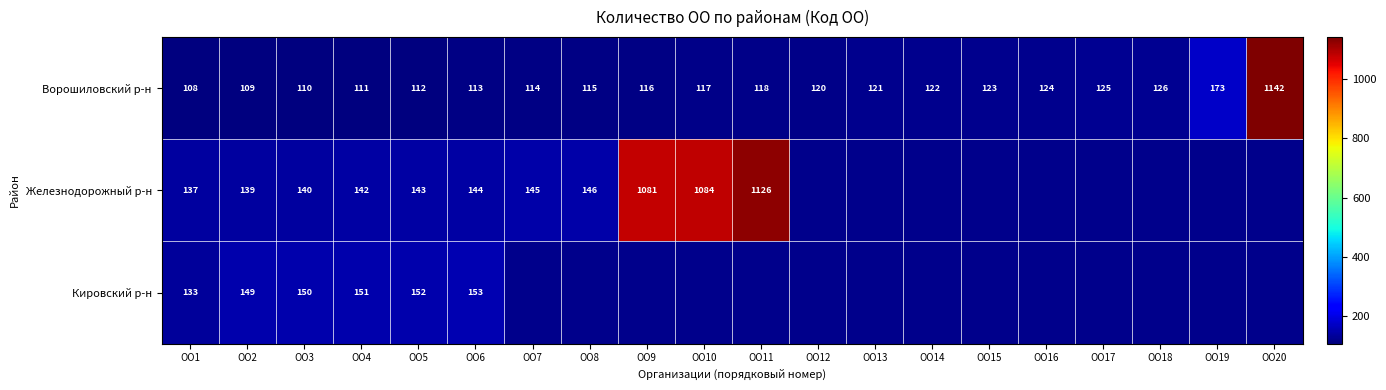

At which category does the chart reach its peak across all series?

ОО20